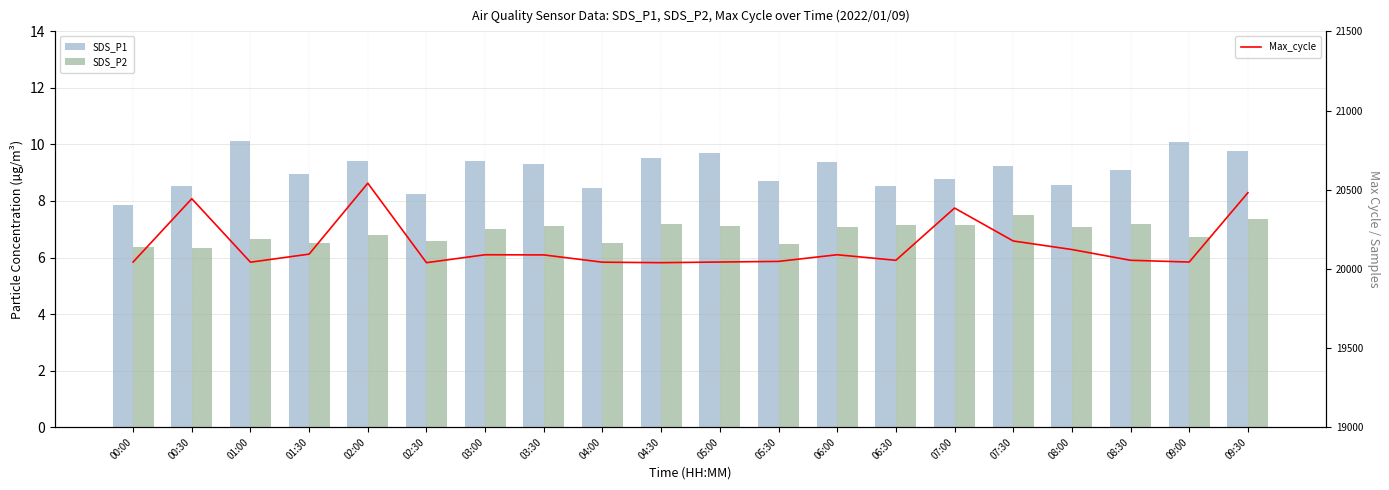

Rank the series at 09:00 from lowest to highest value.

SDS_P2, SDS_P1, Max_cycle